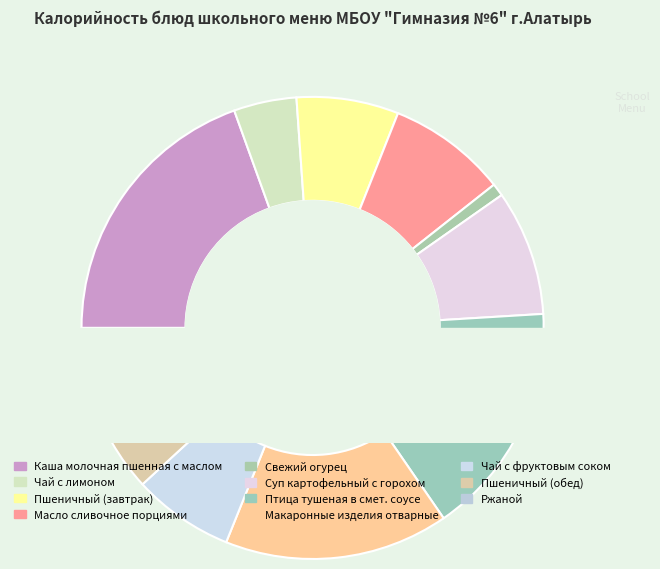

Count the number of slices in the pie.

11